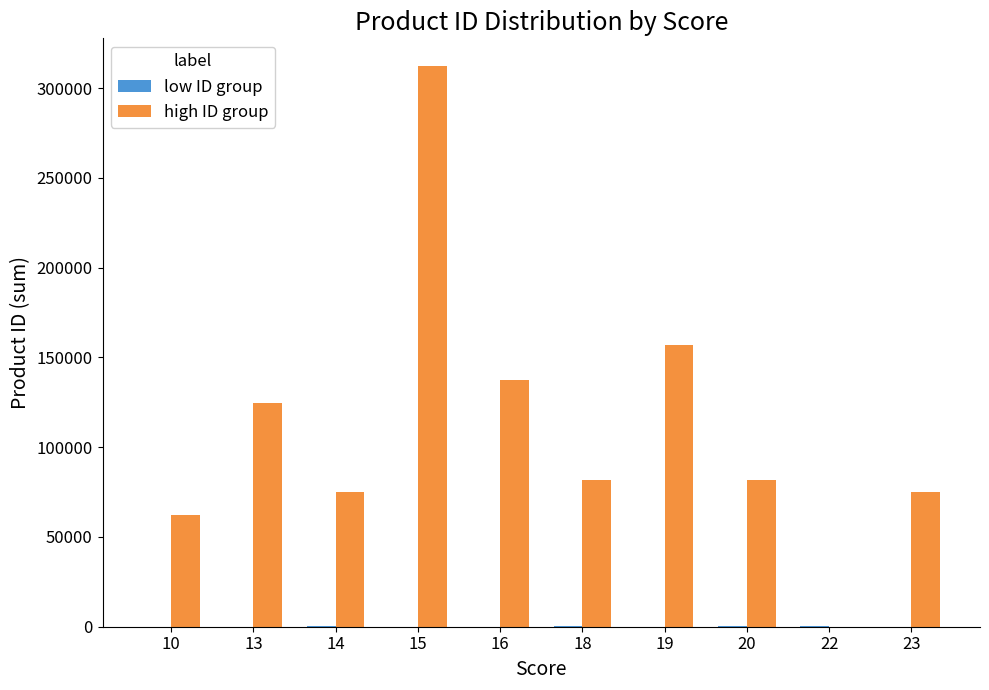

The value of high ID group at 22 is 0. True or false?

True